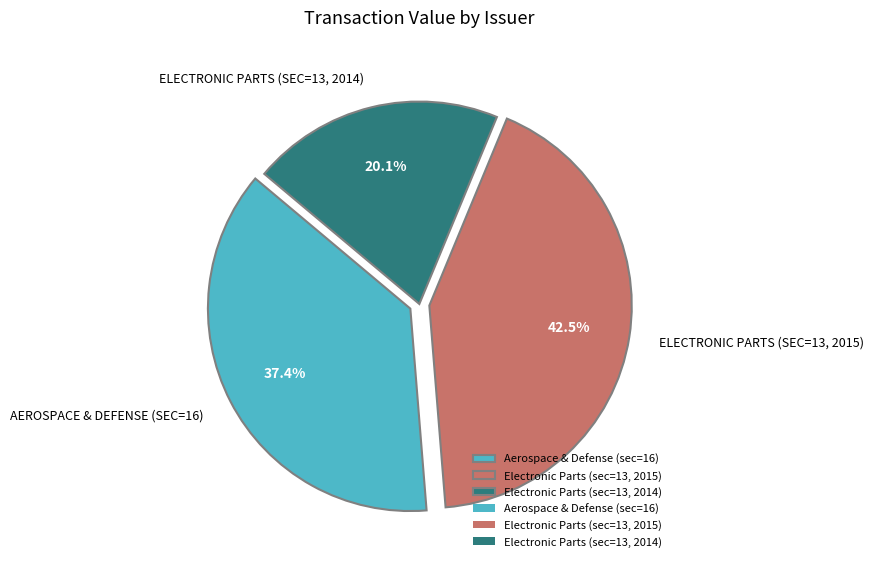

Is there any slice that represents more than half of the pie?

No